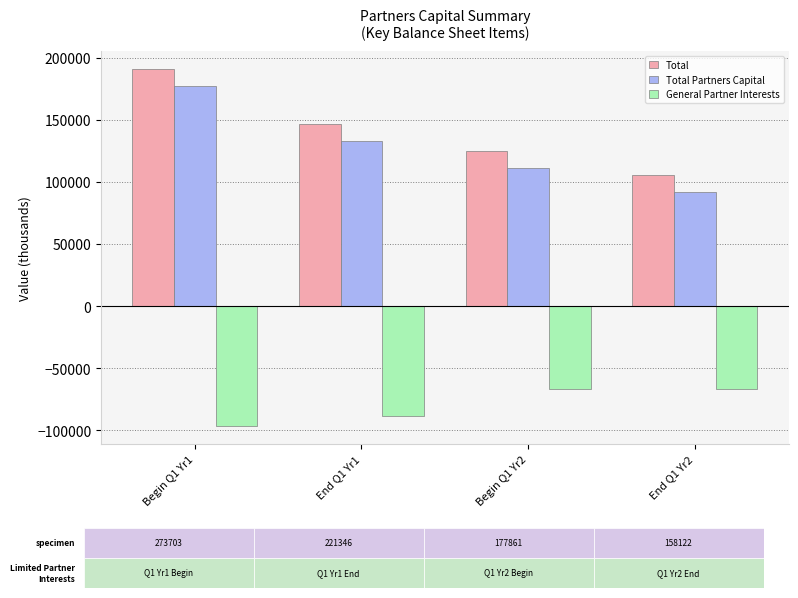

Does the chart contain any negative values?

Yes